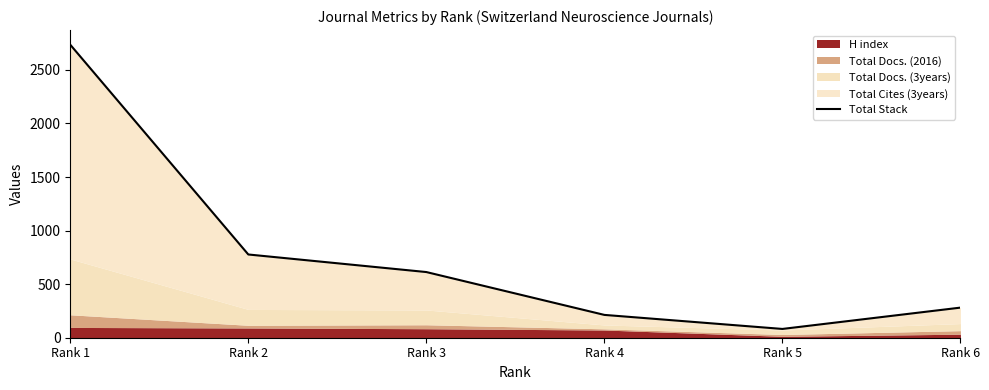

What is the difference between the values at Rank 4 and Rank 2?

564